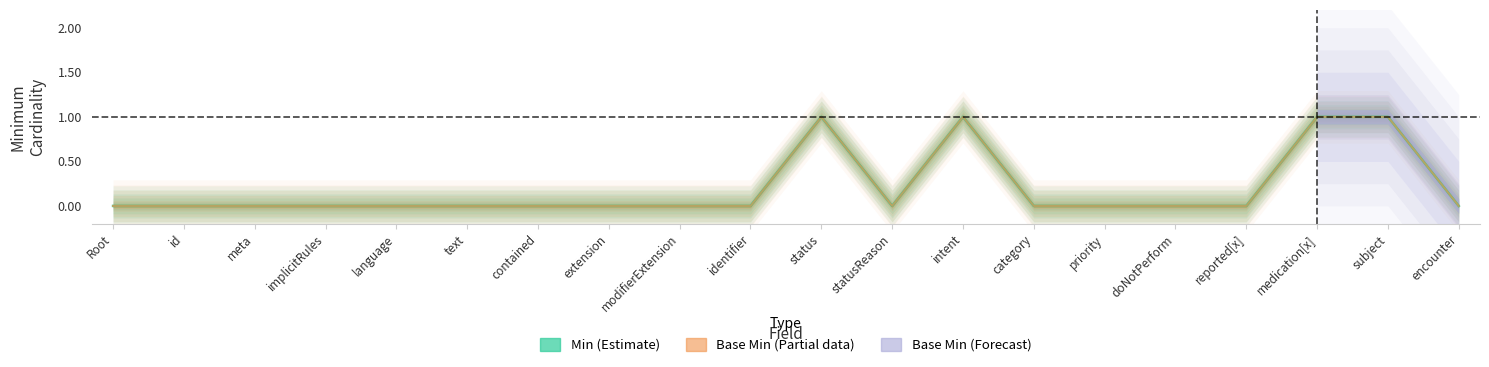

At which category does Min reach its first local valley?

statusReason